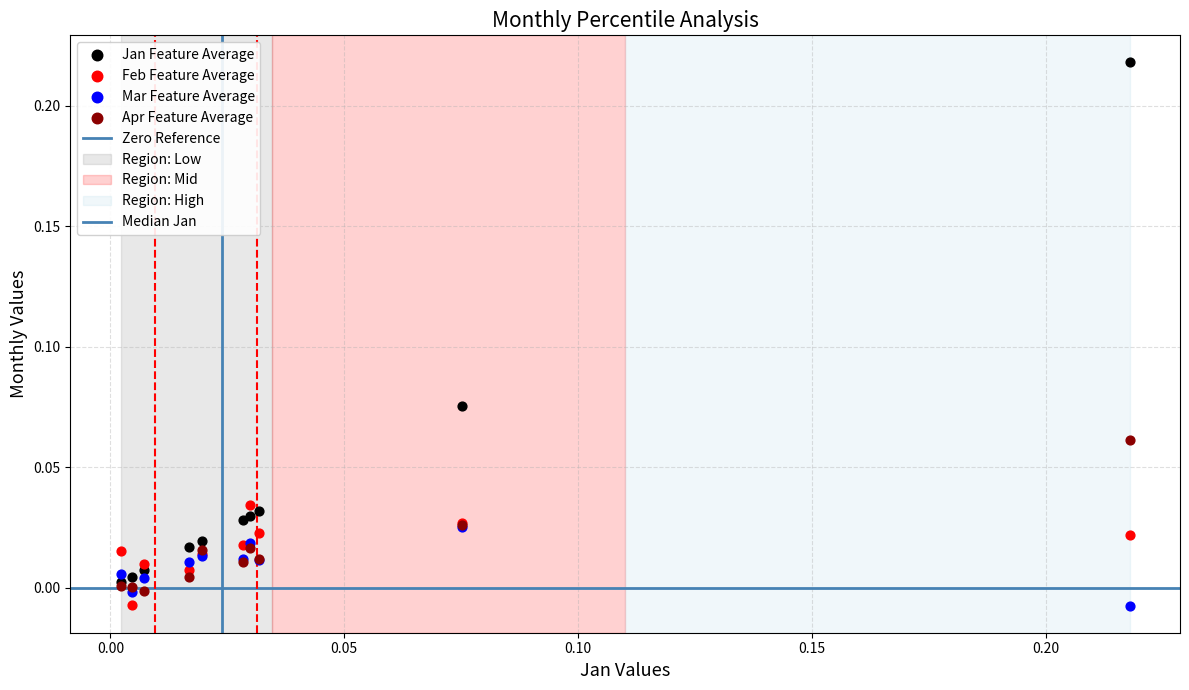

Which series contains the highest Y value?

Jan Feature Average